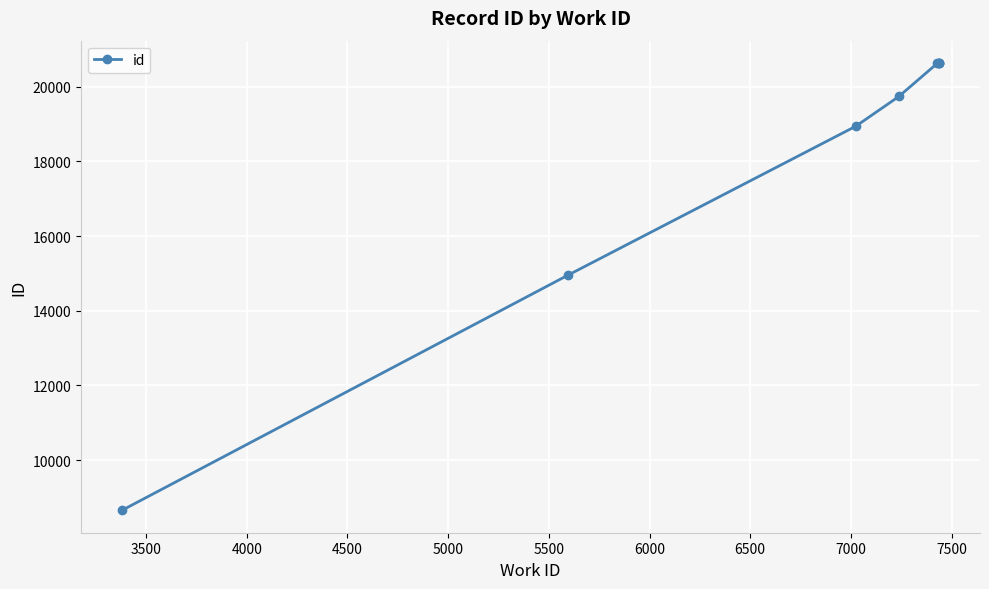

True or false: the data shows 7693 at 4000.

False